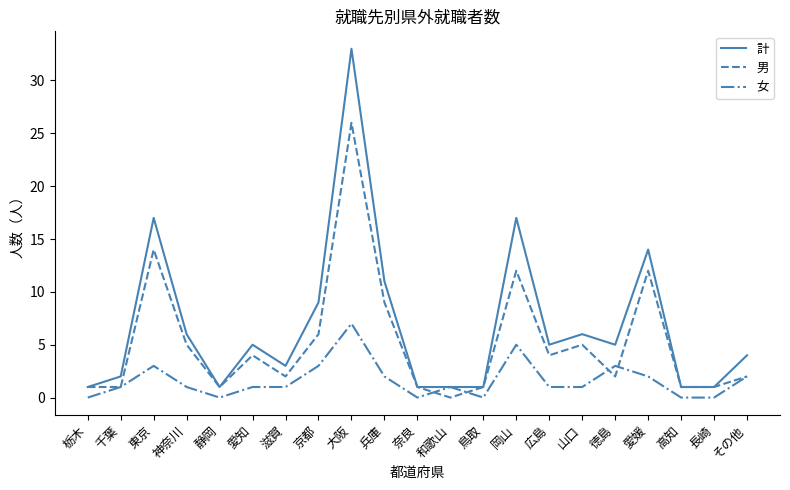

Which series has the largest range (max minus min)?

計